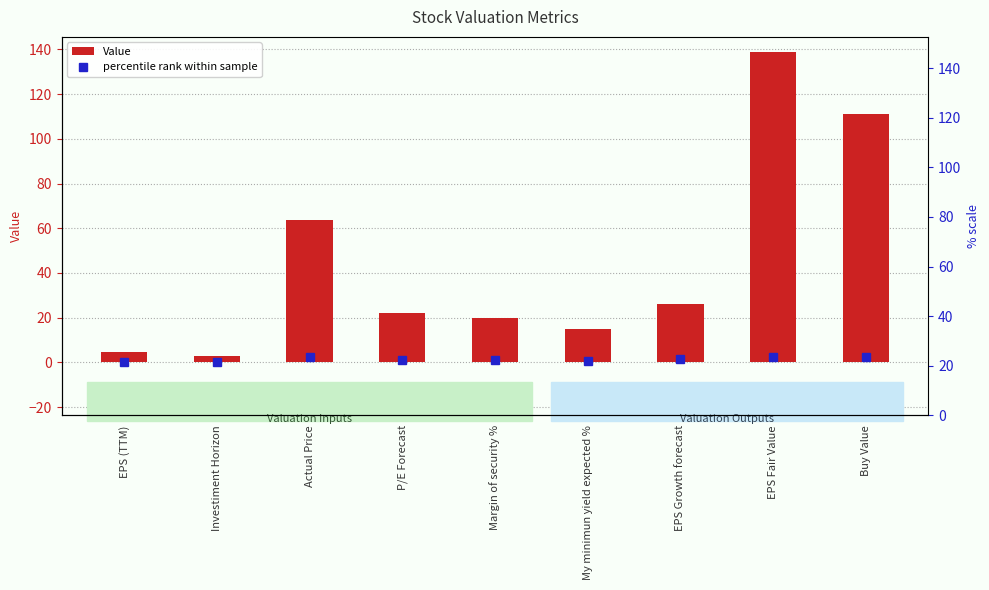

Reading left to right, transcribe all the data shown in this chart.

EPS (TTM)=4.8	Investiment Horizon=3.0	Actual Price=63.9	P/E Forecast=22.0	Margin of security %=20.0	My minimun yield expected %=15.0	EPS Growth forecast=26.0	EPS Fair Value=138.7	Buy Value=110.9